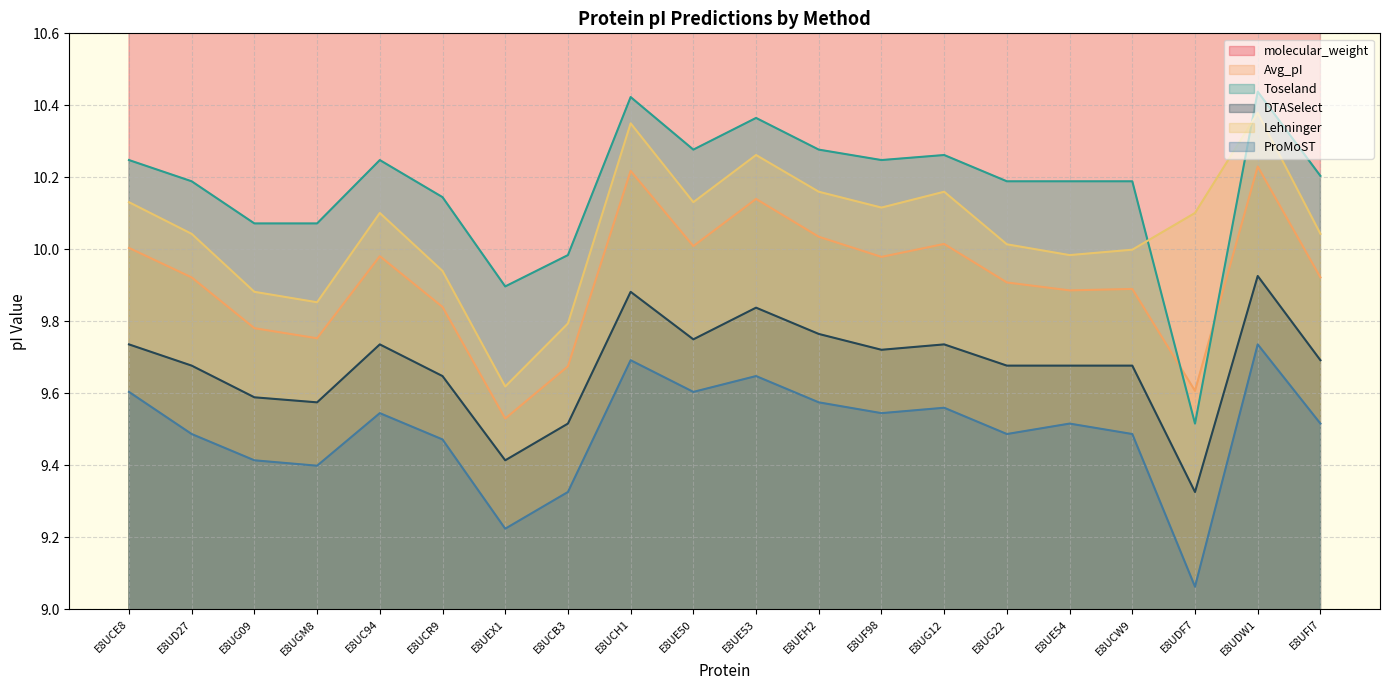

The molecular_weight series shows 51210.3 at E8UEX1. True or false?

False